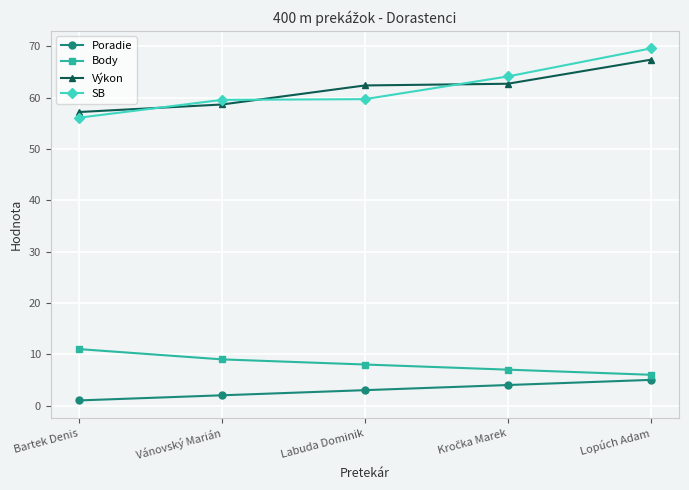

What is the total value across all series at Labuda Dominik?

133.1